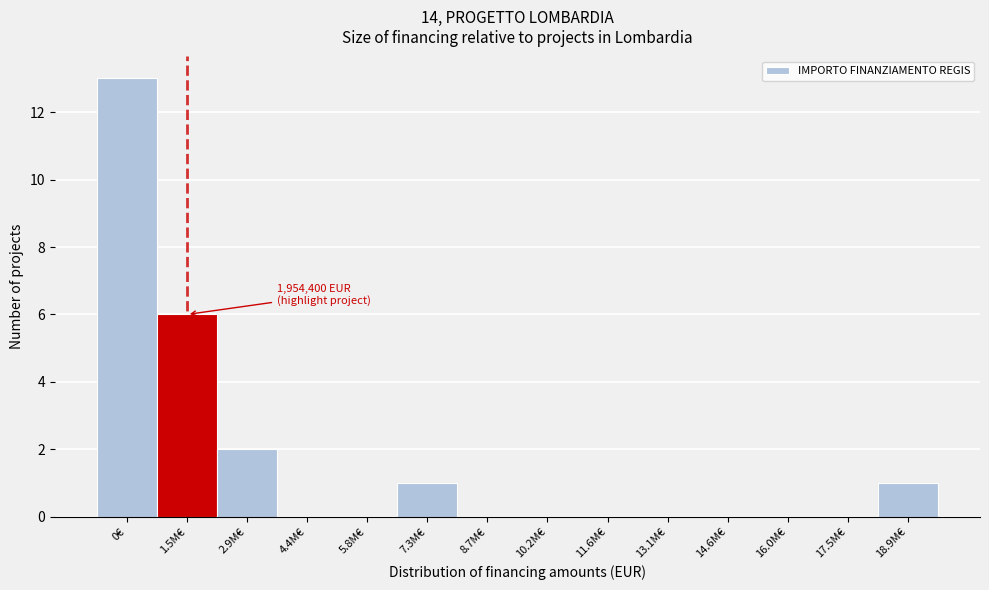

Reading left to right, list all the values displayed in this chart.

0€=13	1.5M€=6	2.9M€=2	4.4M€=0	5.8M€=0	7.3M€=1	8.7M€=0	10.2M€=0	11.6M€=0	13.1M€=0	14.6M€=0	16.0M€=0	17.5M€=0	18.9M€=1